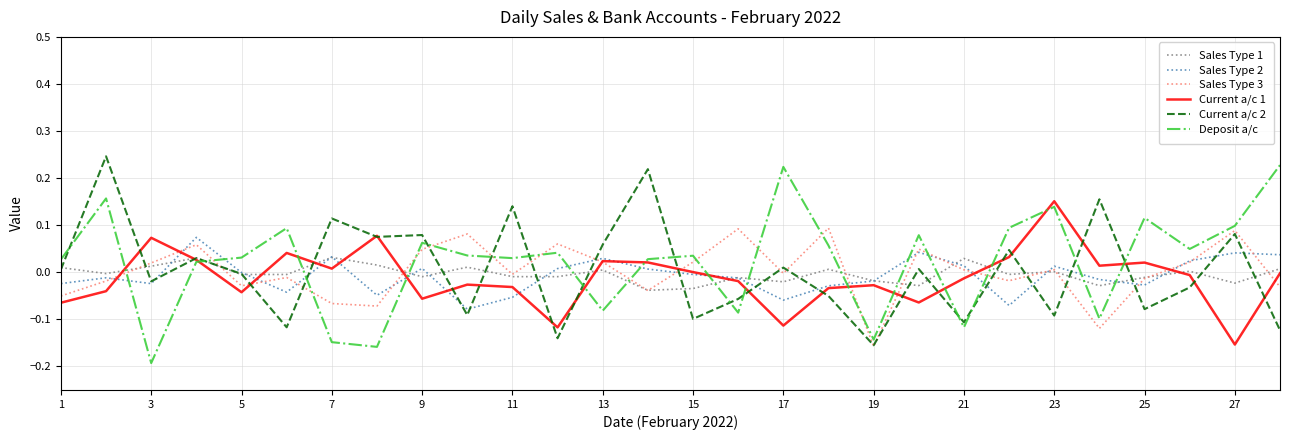

Which category has the lowest value in the Deposit a/c series?

3